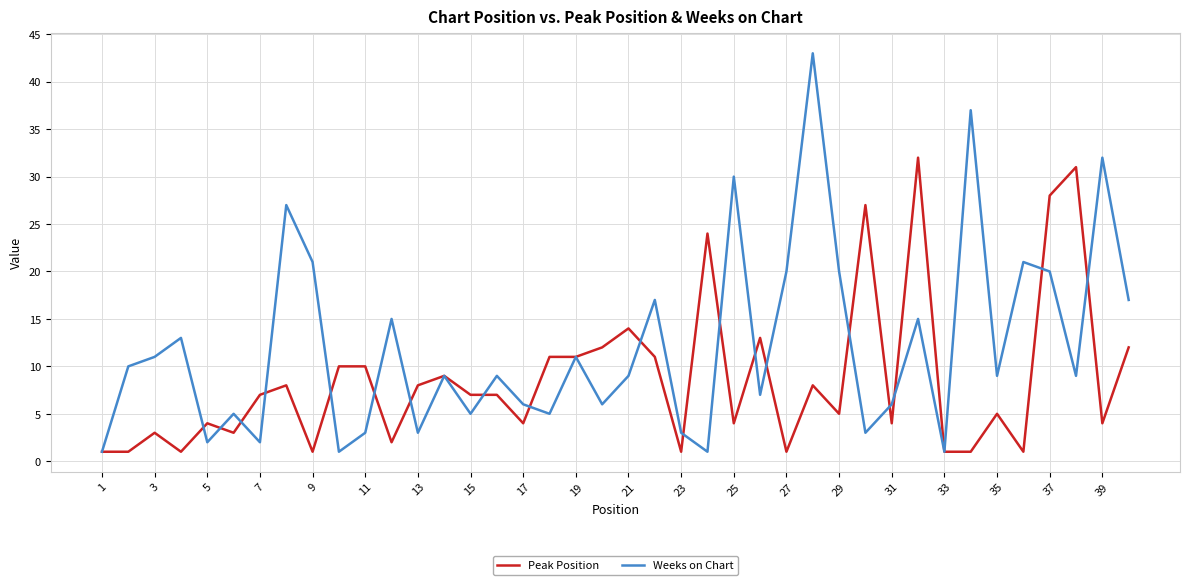

How many interior local peaks does the Weeks on Chart series have?

14